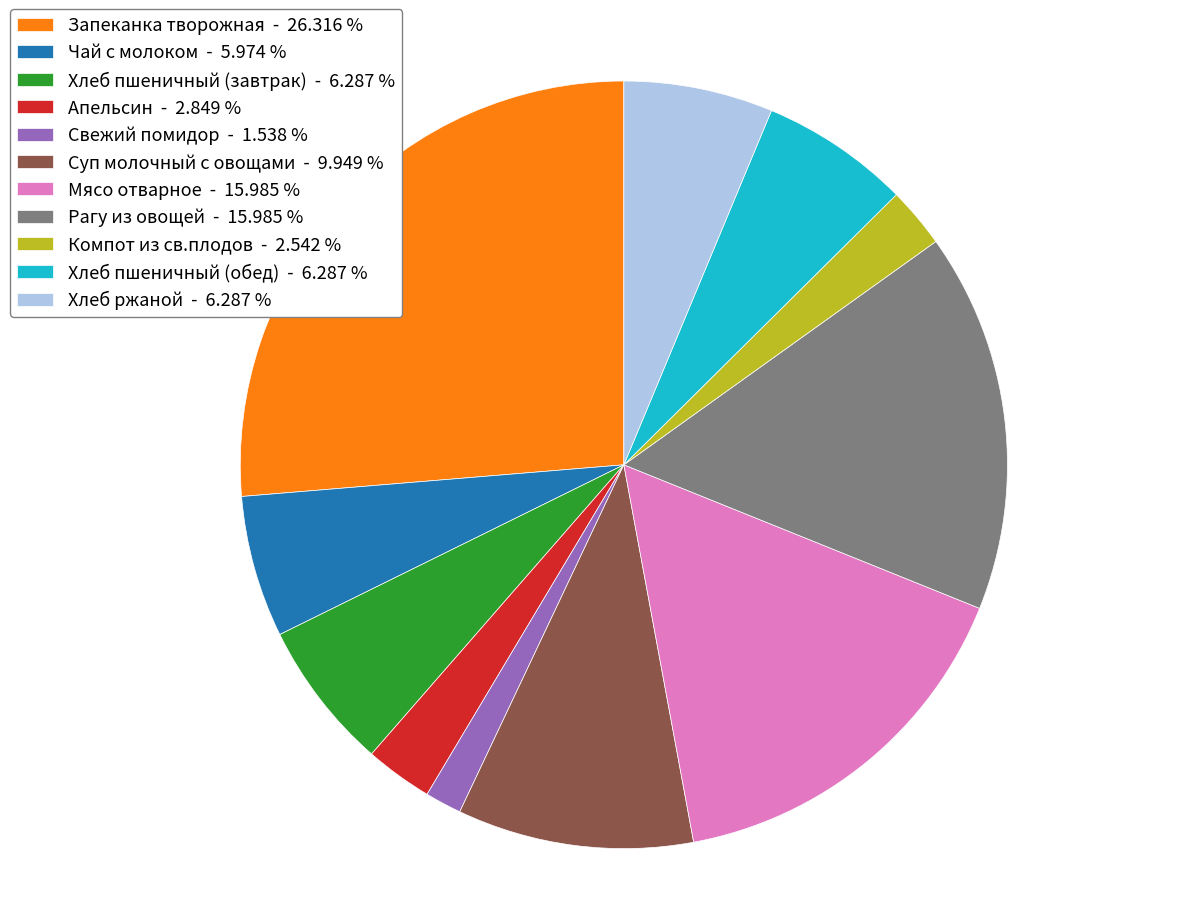

Which slice is the largest?

Запеканка творожная